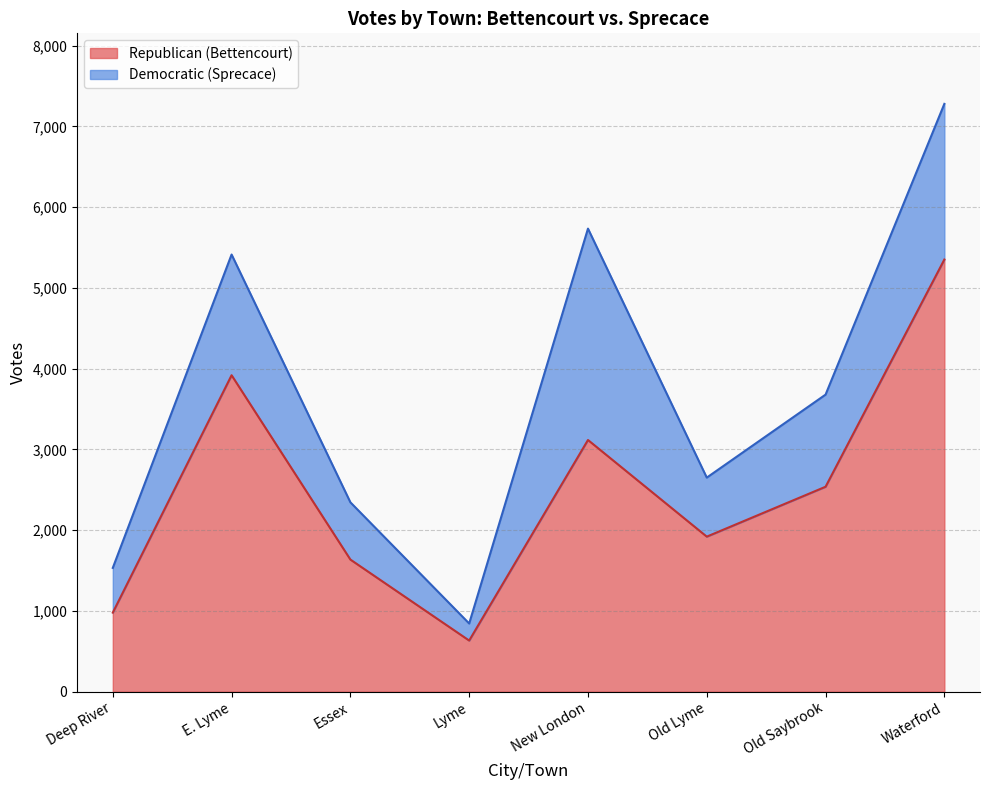

The value at Lyme is 633. True or false?

True